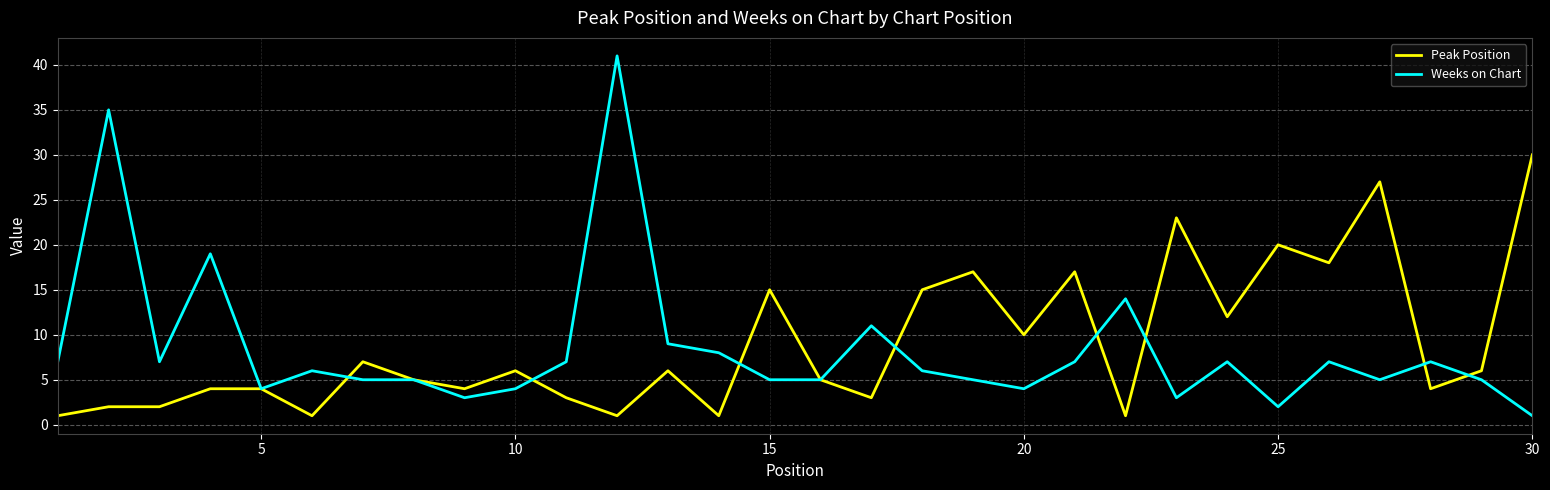

List the series in order of their peak value, highest first.

Weeks on Chart, Peak Position